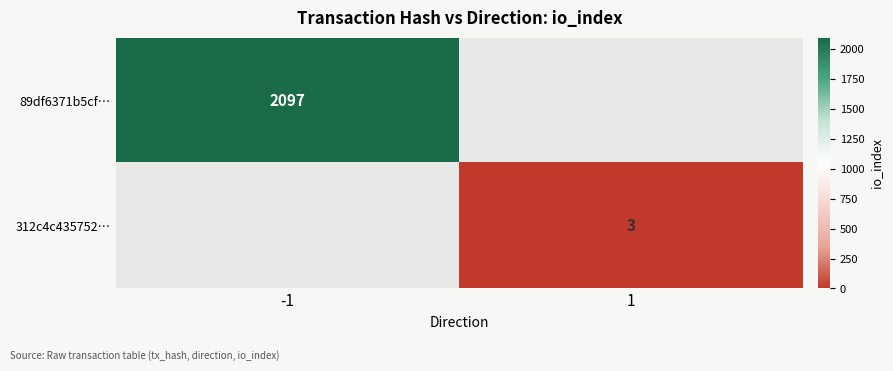

The 89df6371b5cf… series shows 3032 at -1. True or false?

False